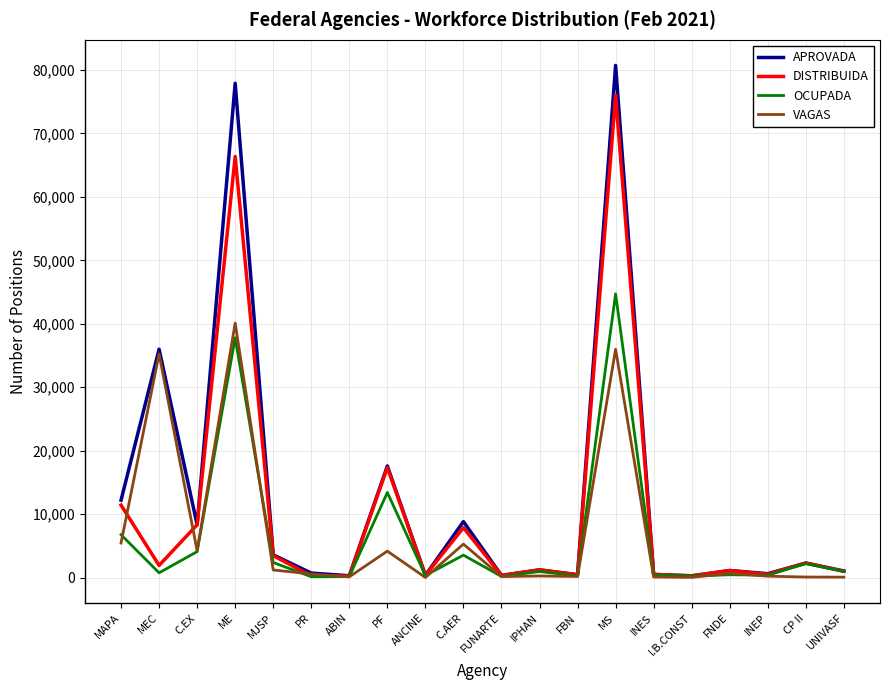

What is the highest value of the OCUPADA series?

44719